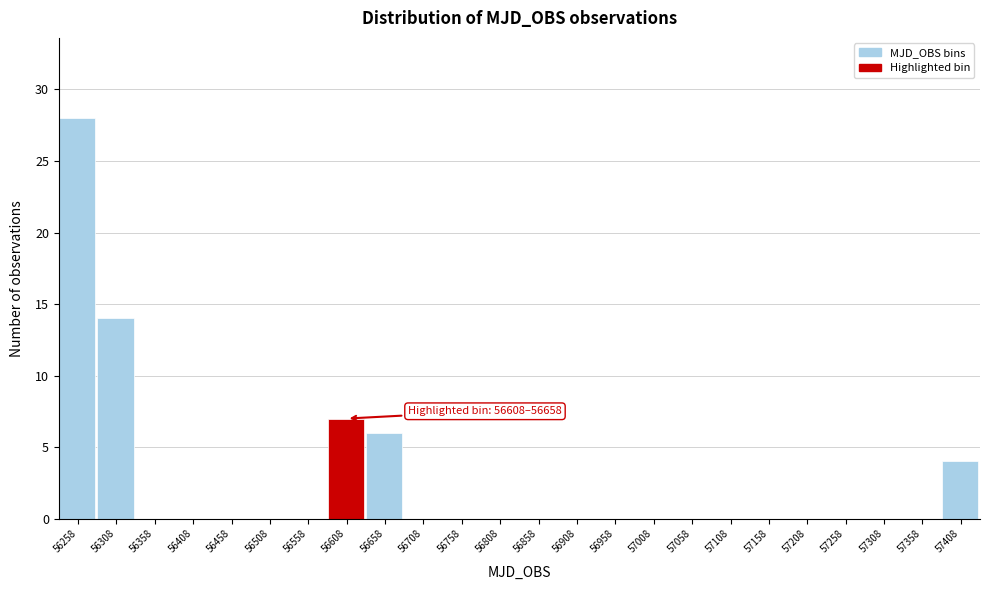

Reading right to left, transcribe all the data shown in this chart.

57408=4	57358=0	57308=0	57258=0	57208=0	57158=0	57108=0	57058=0	57008=0	56958=0	56908=0	56858=0	56808=0	56758=0	56708=0	56658=6	56608=7	56558=0	56508=0	56458=0	56408=0	56358=0	56308=14	56258=28